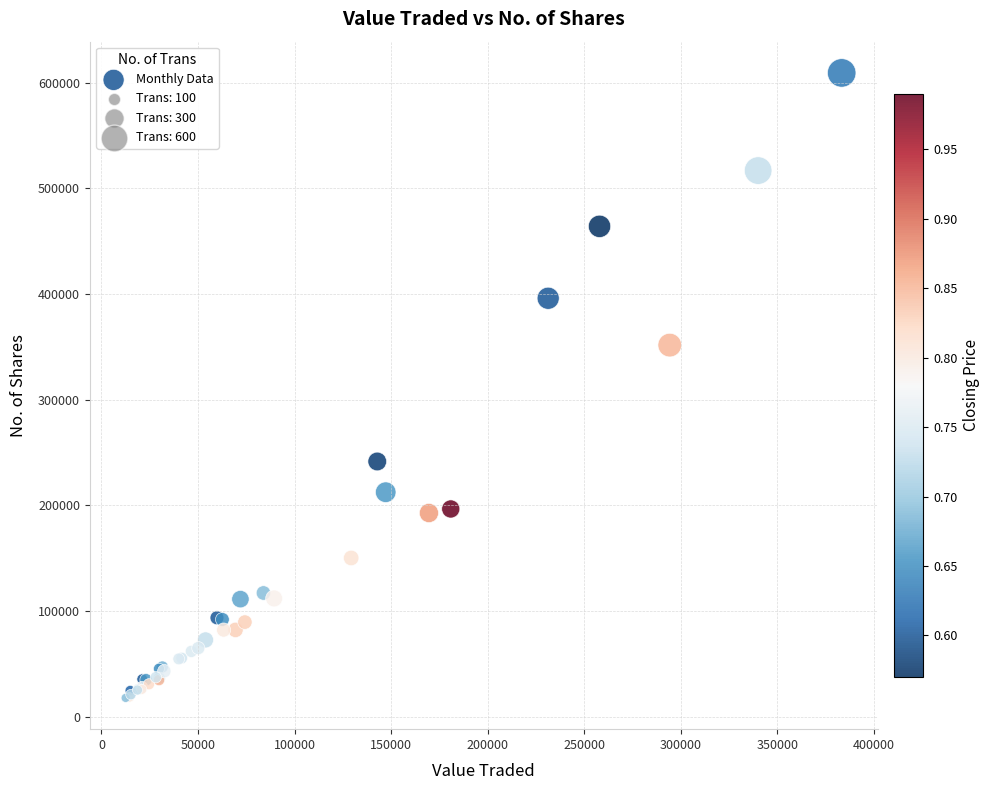

What Y value in the scatter plot is closest to 313625?

351758